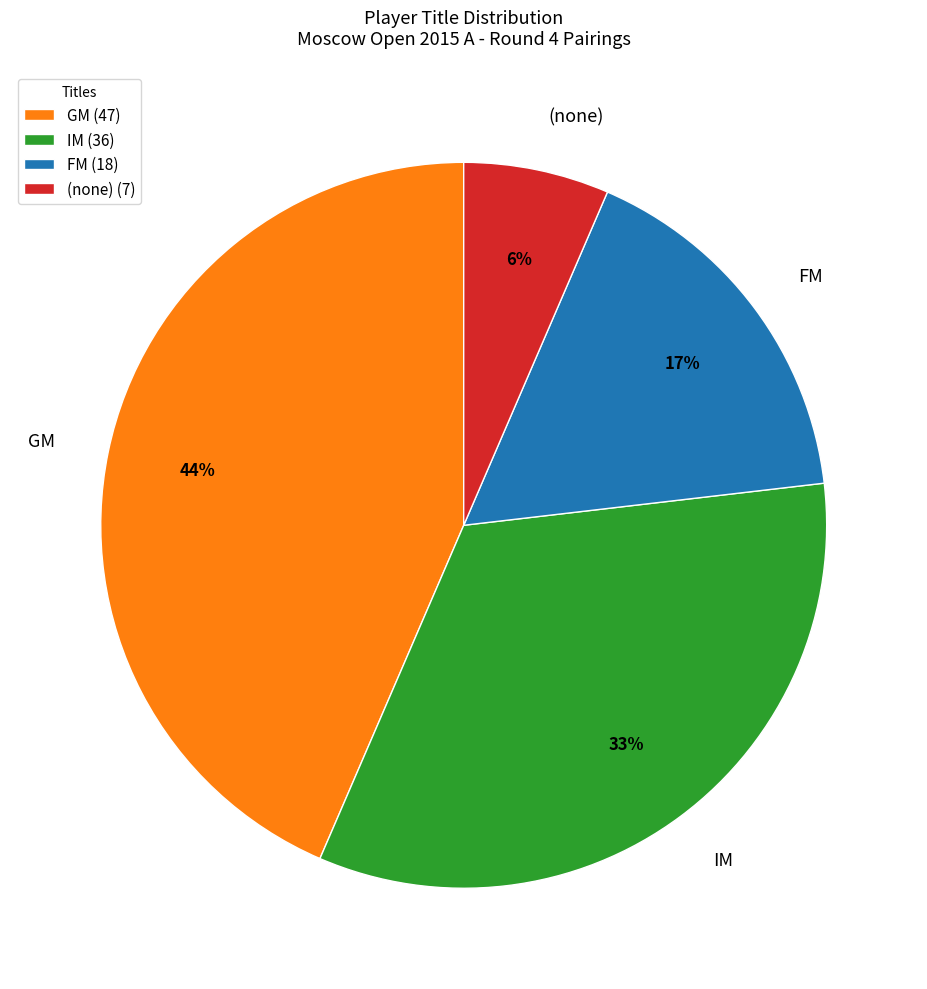

Does any single category account for the majority?

No